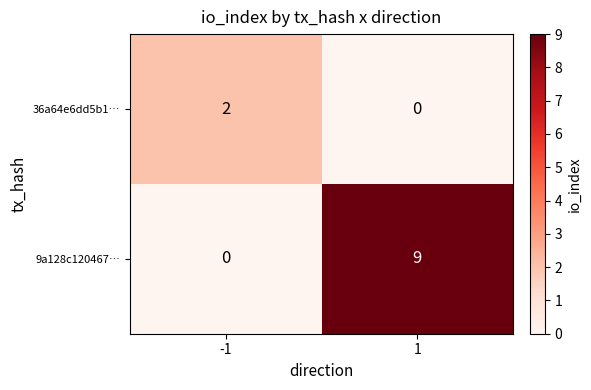

What is the difference between the maximum and minimum values in the 9a128c120467… series?

9